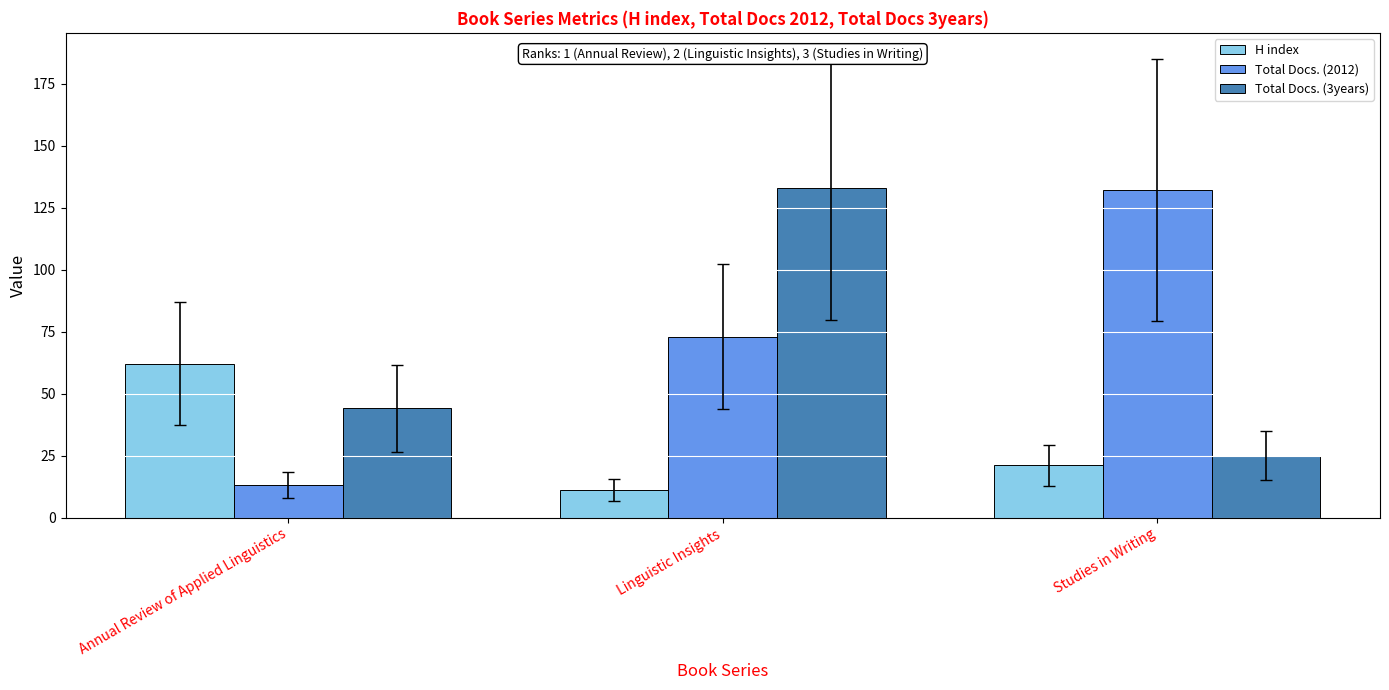

Reading left to right, transcribe all the data shown in this chart.

H index: Annual Review of Applied Linguistics=62	Linguistic Insights=11	Studies in Writing=21
Total Docs. (2012): Annual Review of Applied Linguistics=13	Linguistic Insights=73	Studies in Writing=132
Total Docs. (3years): Annual Review of Applied Linguistics=44	Linguistic Insights=133	Studies in Writing=25